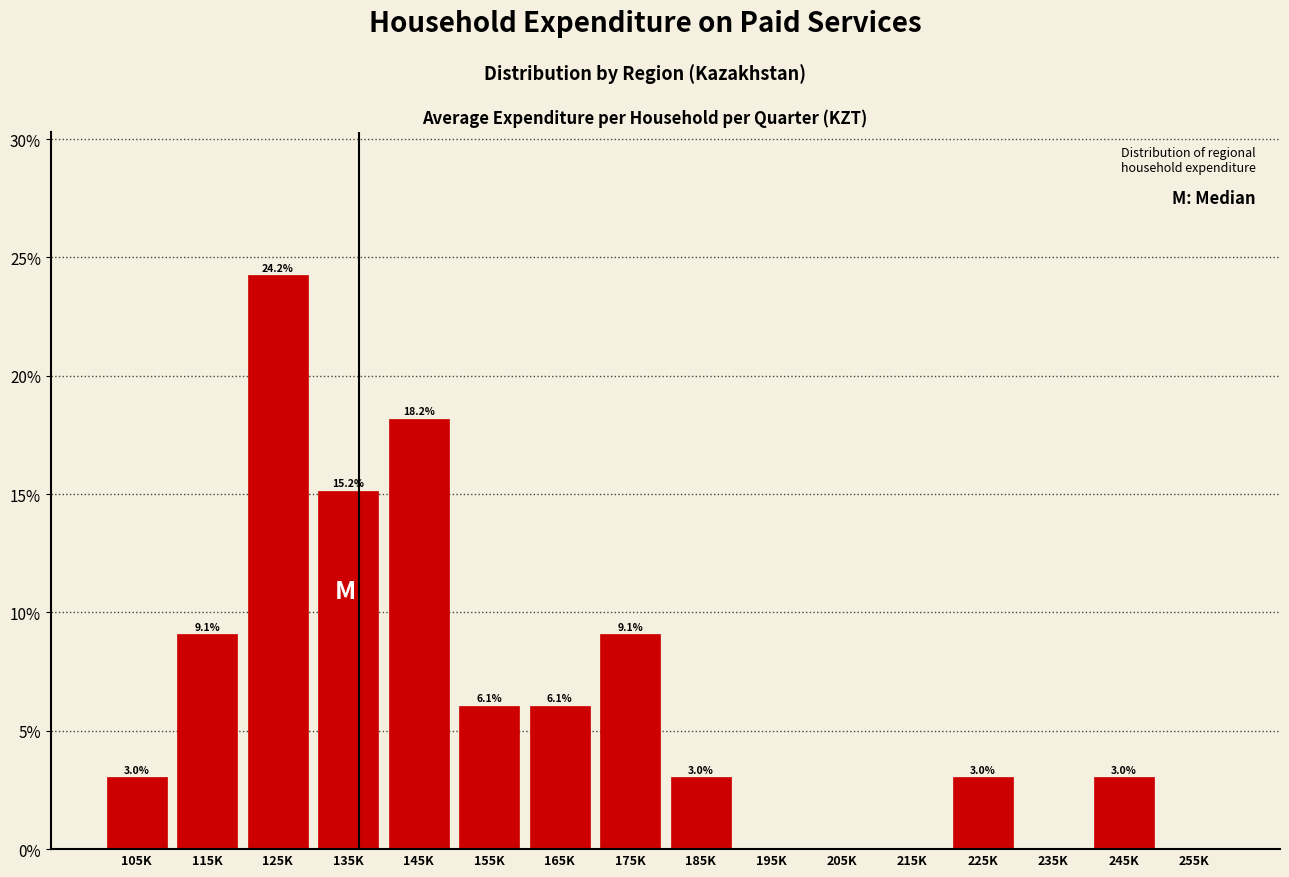

Reading right to left, list all the values displayed in this chart.

255K=0.0	245K=3.0	235K=0.0	225K=3.0	215K=0.0	205K=0.0	195K=0.0	185K=3.0	175K=9.1	165K=6.1	155K=6.1	145K=18.2	135K=15.2	125K=24.2	115K=9.1	105K=3.0